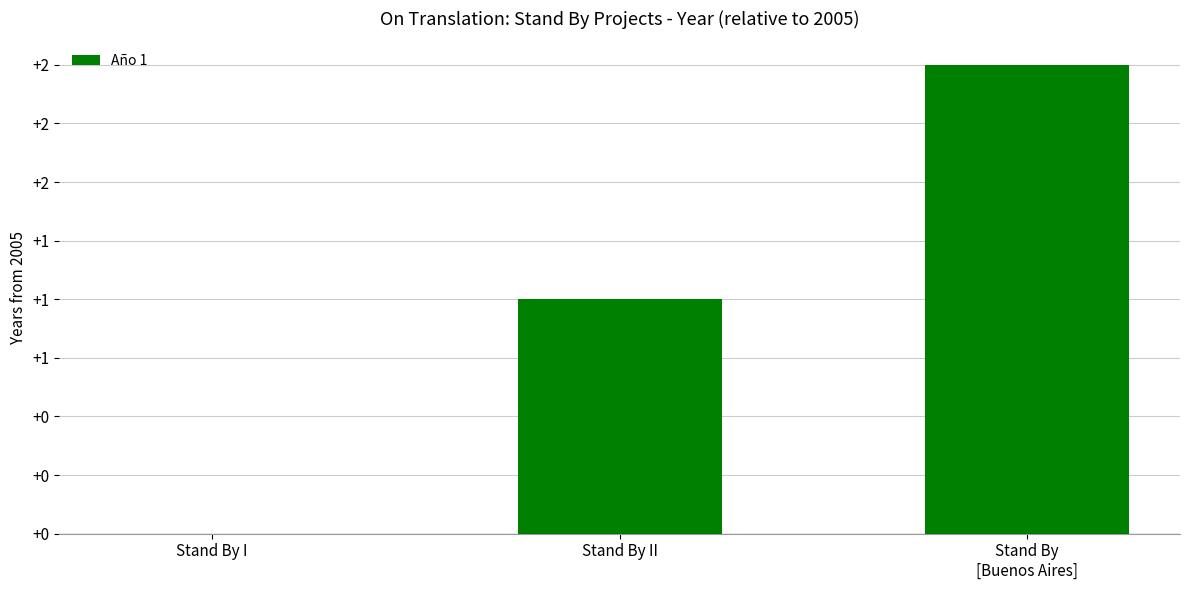

Are the bars horizontal?

No